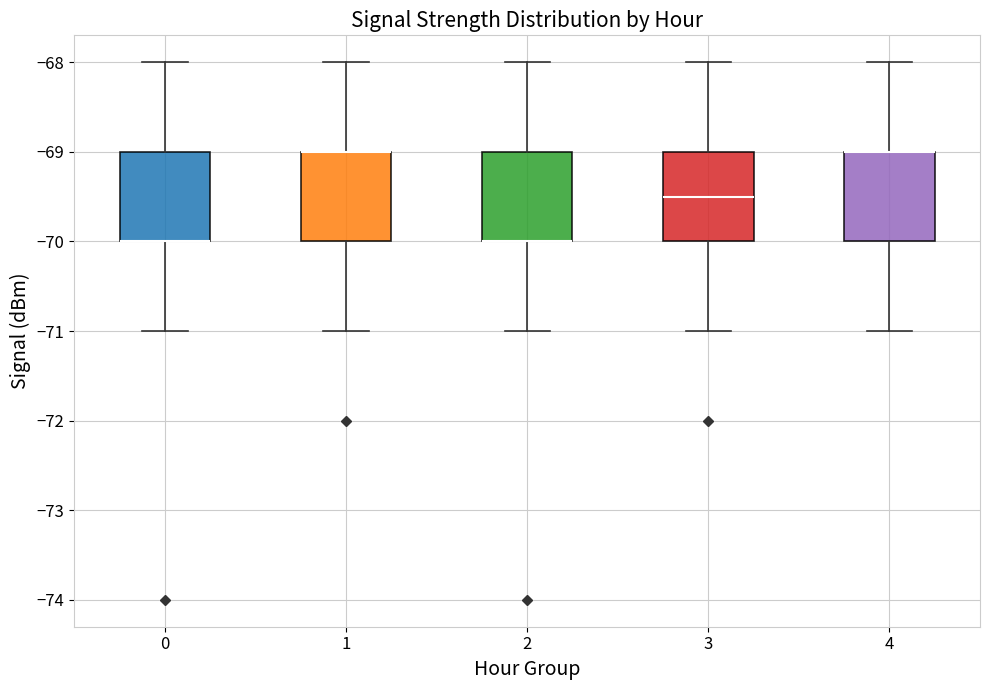

Reading left to right, transcribe this box plot: for each box, give where its median line is, the range the box spans, and where its two whiskers end, as read against the y-axis. The values are not printed on the chart, so give them approximately, as read against the axis.

0: median -70.0 (drawn on the box's lower edge), box -70.0 to -69.0, whiskers -71.0 to -68.0
1: median -69.0 (drawn on the box's upper edge), box -70.0 to -69.0, whiskers -71.0 to -68.0
2: median -70.0 (drawn on the box's lower edge), box -70.0 to -69.0, whiskers -71.0 to -68.0
3: median -69.5, box -70.0 to -69.0, whiskers -71.0 to -68.0
4: median -69.0 (drawn on the box's upper edge), box -70.0 to -69.0, whiskers -71.0 to -68.0